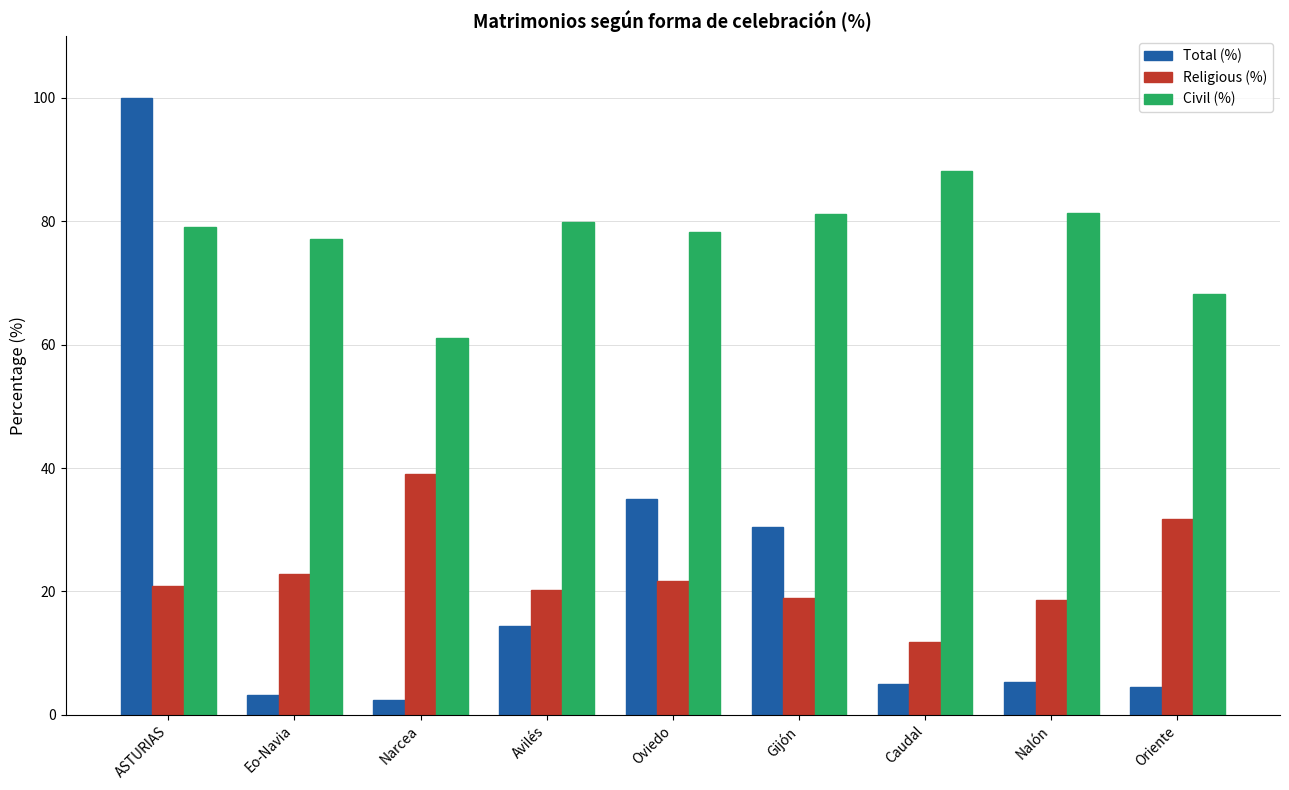

Rank the series by their maximum value, from lowest to highest.

Religious (%), Civil (%), Total (%)